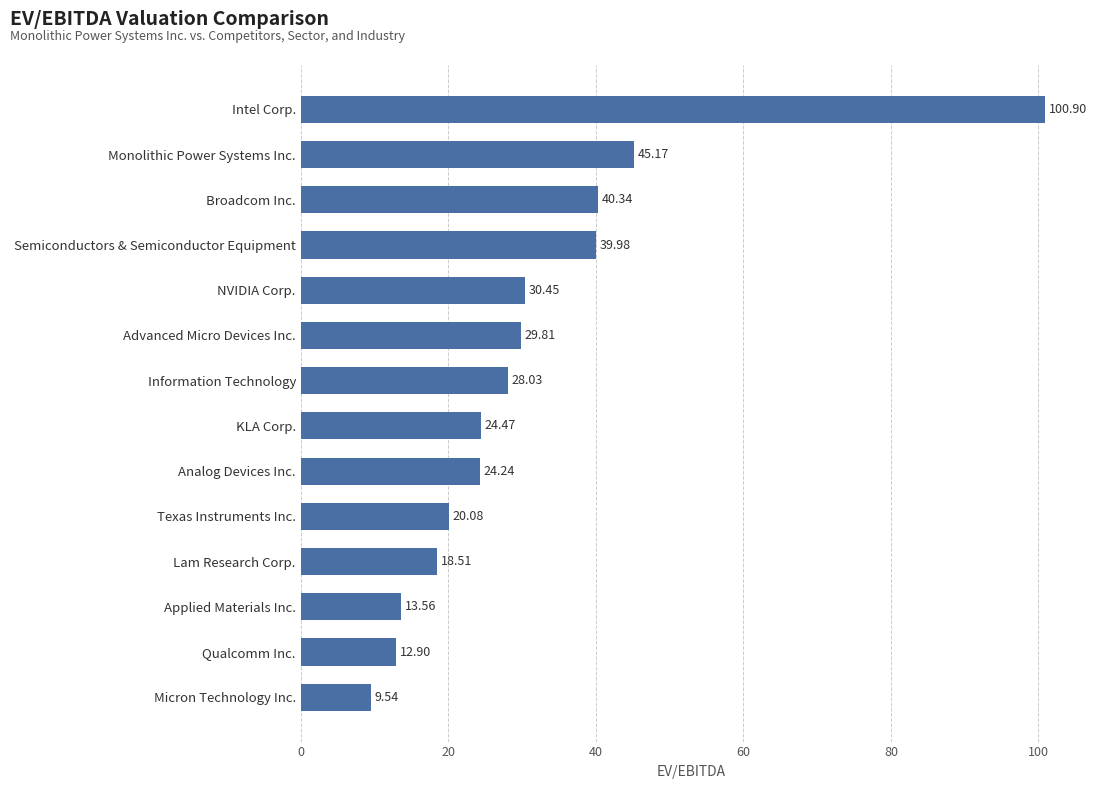

Which category has the lowest value across all series?

Micron Technology Inc.